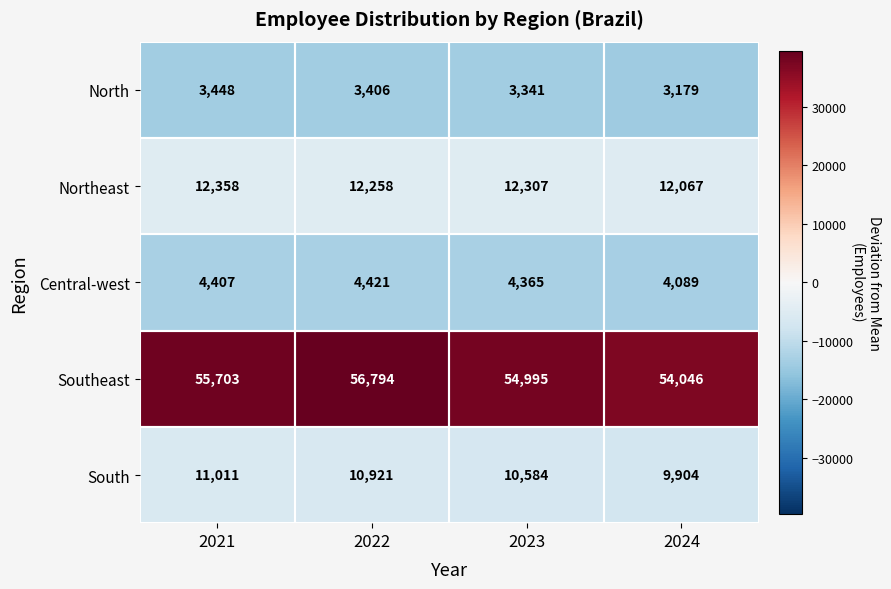

At how many categories does at least one series exceed 6027?

4